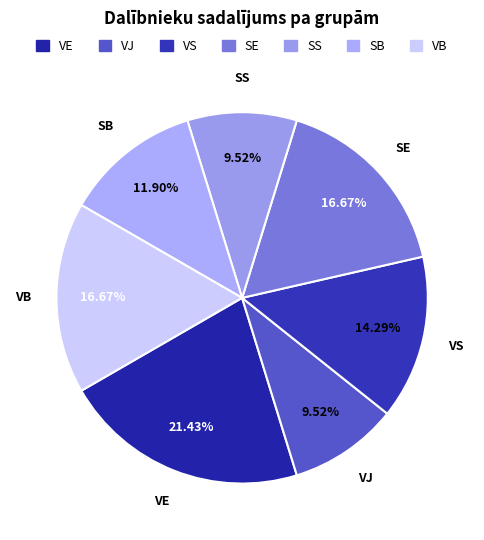

Approximately how many times larger is the value at VE compared to SE?

1.3